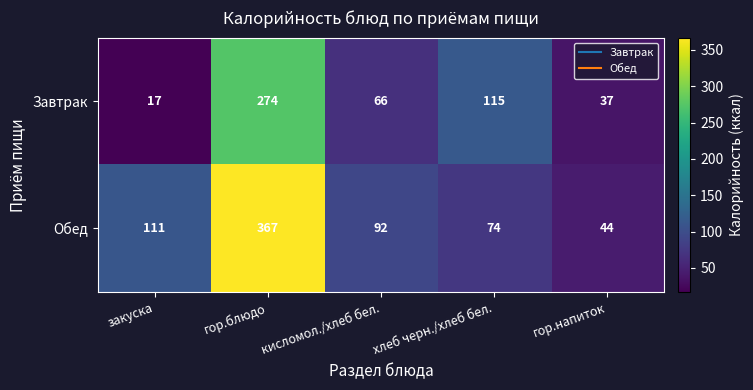

Which series has the largest total across all categories?

Обед